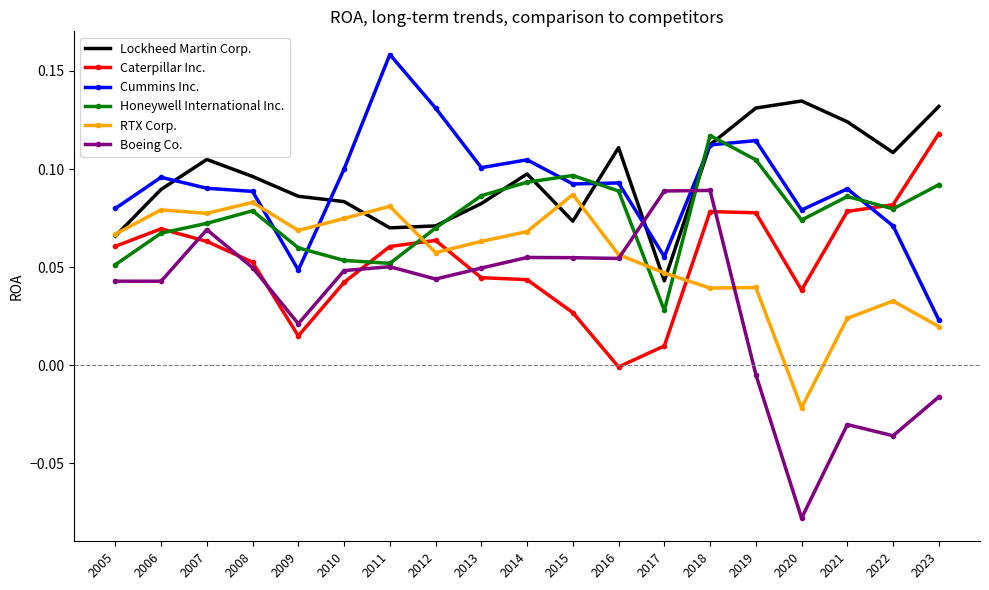

Is it true that Lockheed Martin Corp. equals 0.0 at 2012?

False